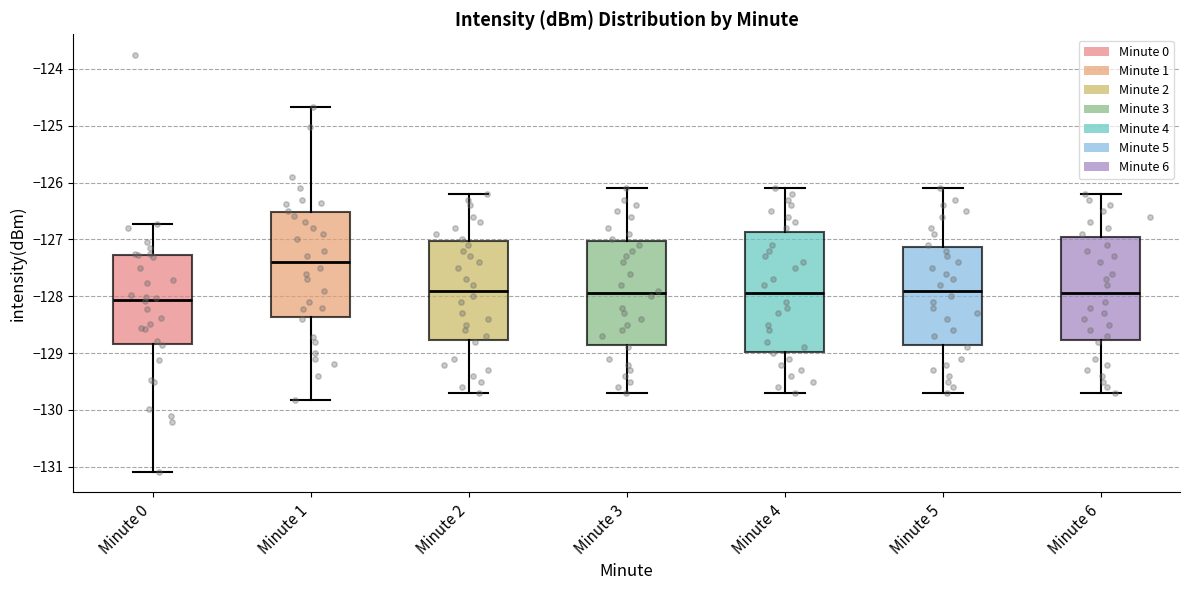

Comparing the boxes themselves (not the whiskers), which one is the tallest?

Minute 4